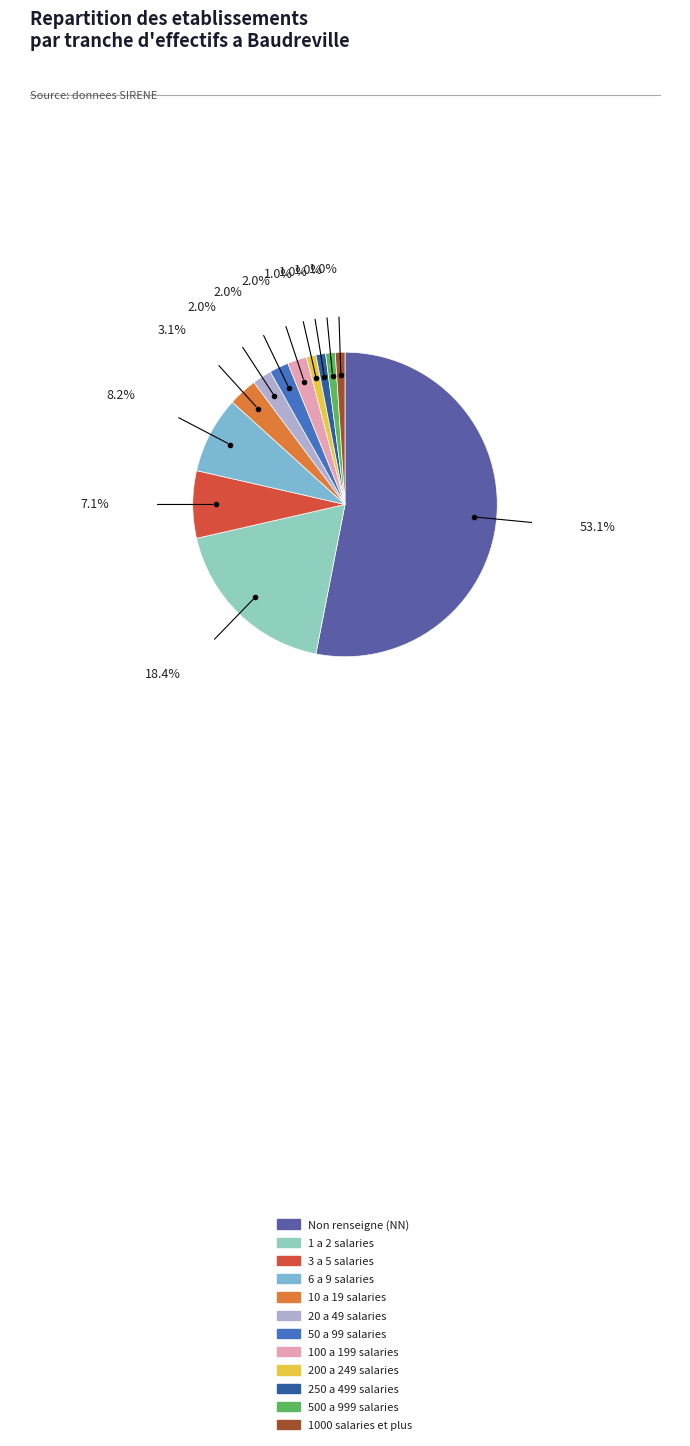

How many segments does this pie chart have?

12